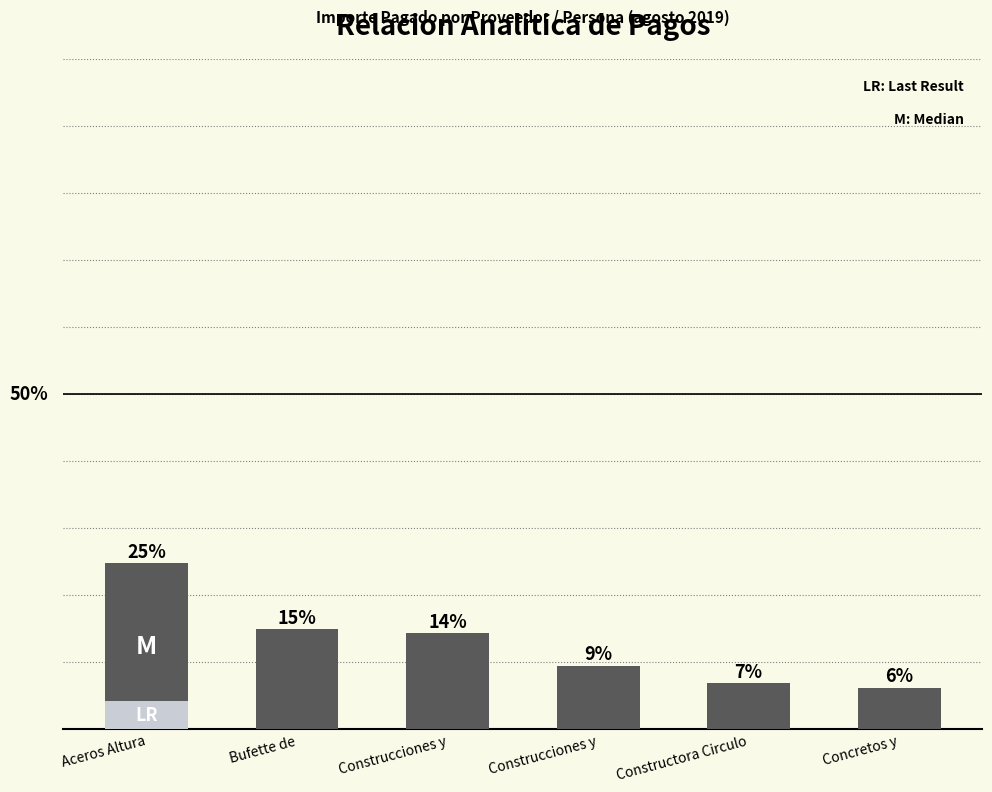

What is the label of the 3rd bar from the right?

Construcciones y